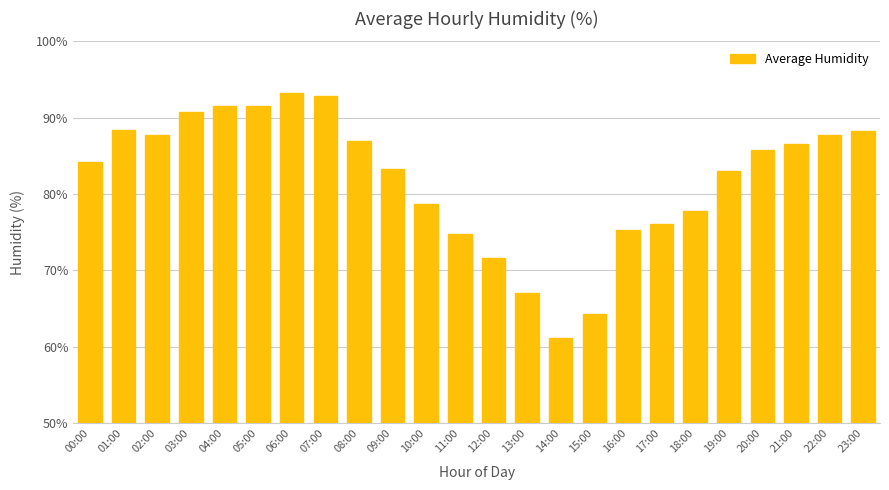

What is the ratio of the value at 08:00 to the value at 01:00?

1.0